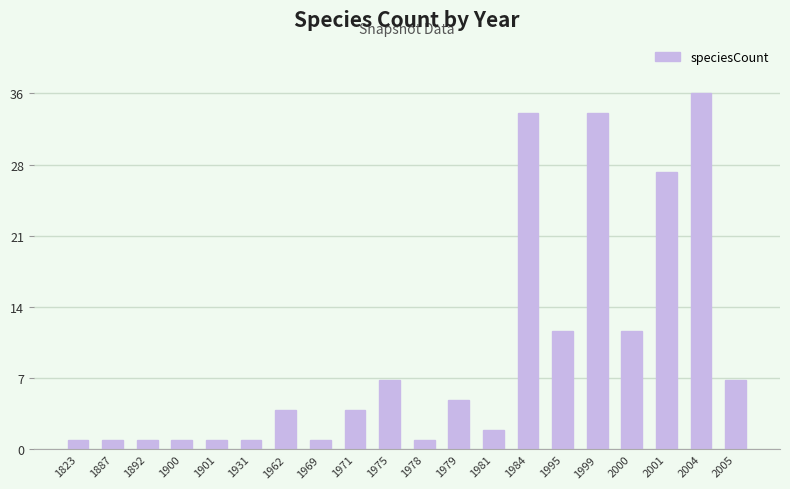

Does the chart contain any negative values?

No